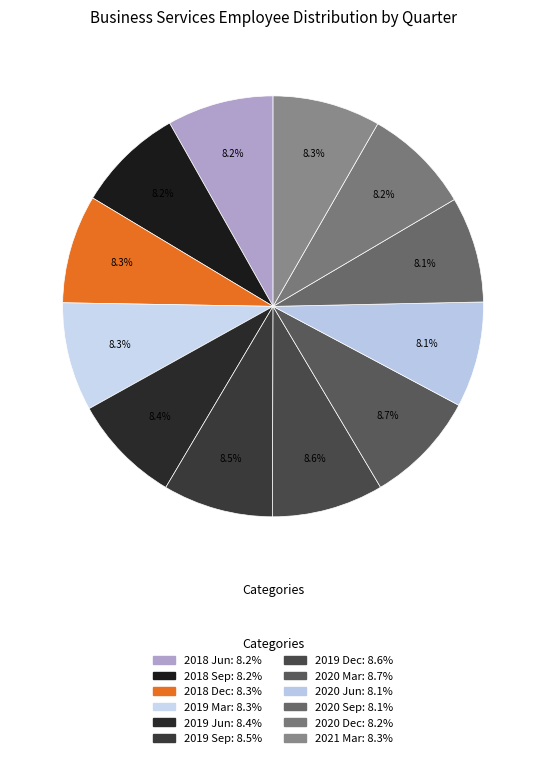

Which category has the smallest portion of the pie?

2020 Jun